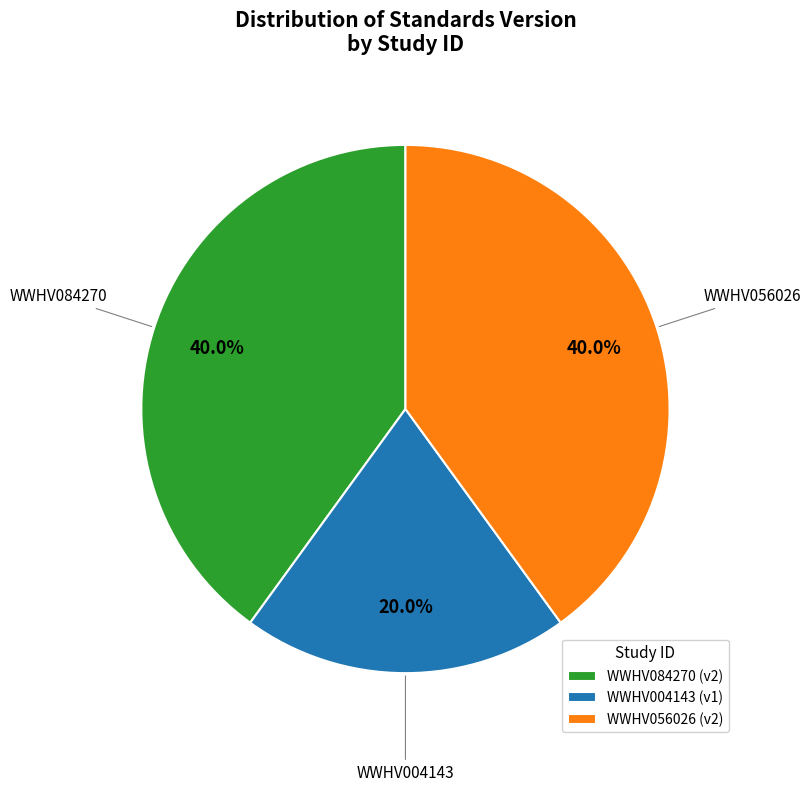

Does WWHV084270 represent more than half of the total?

No